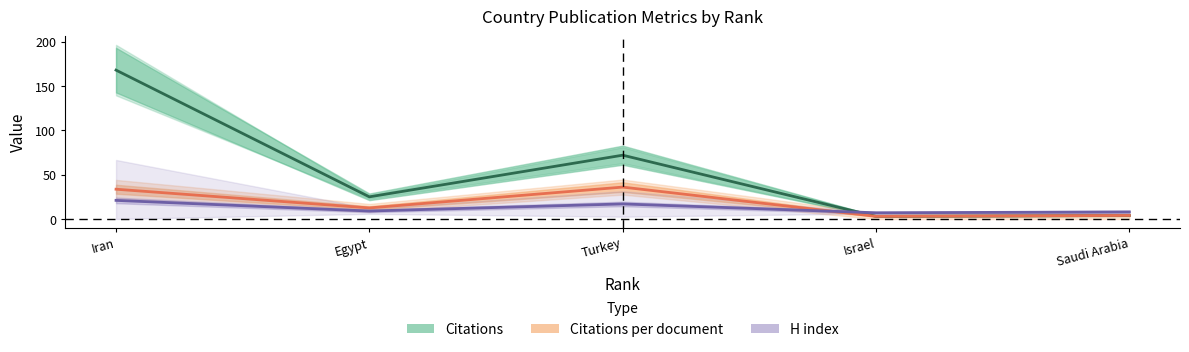

Count the number of categories in the chart.

5